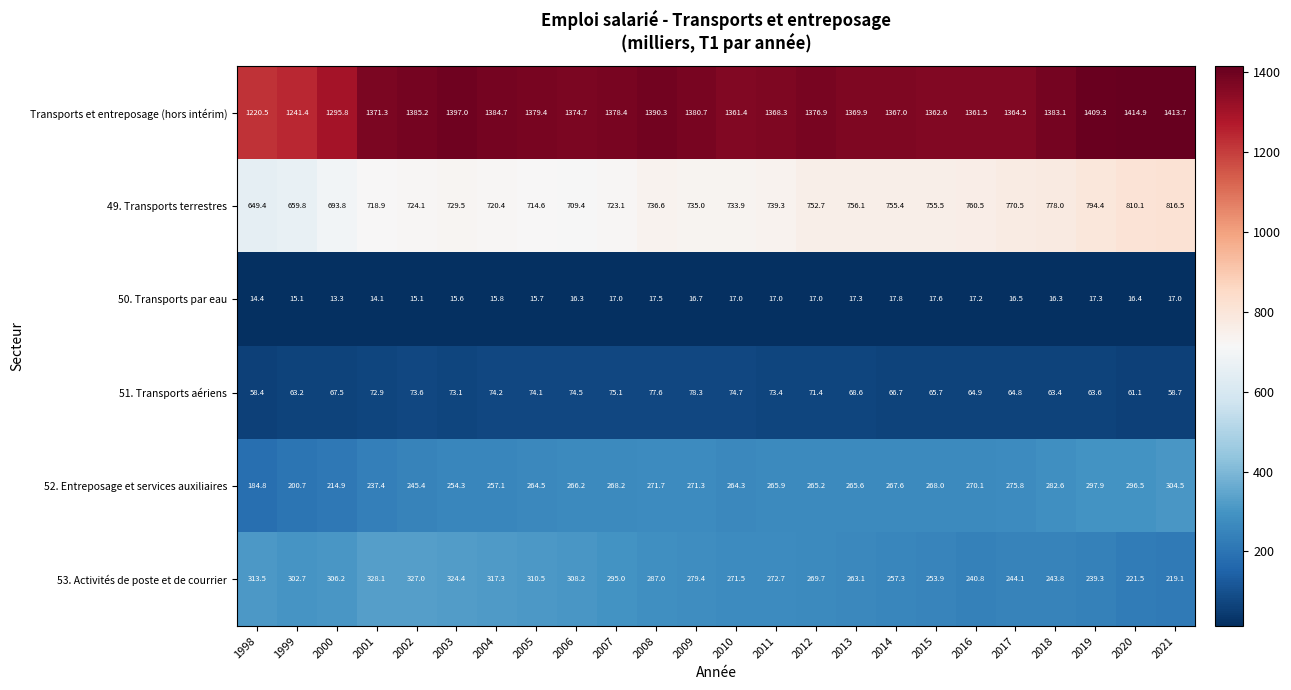

How many categories are shown in the chart?

24